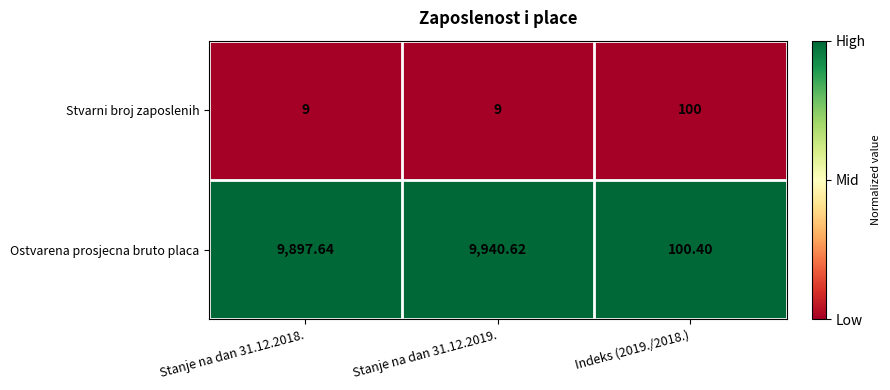

At which category is the sum across all series the highest?

Stanje na dan 31.12.2019.